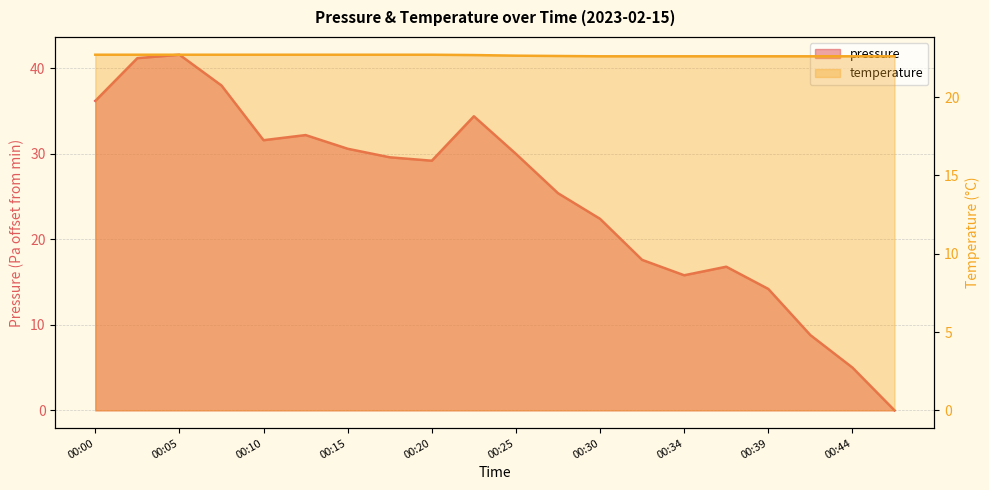

List the series in order of their overall mean, highest first.

pressure, temperature